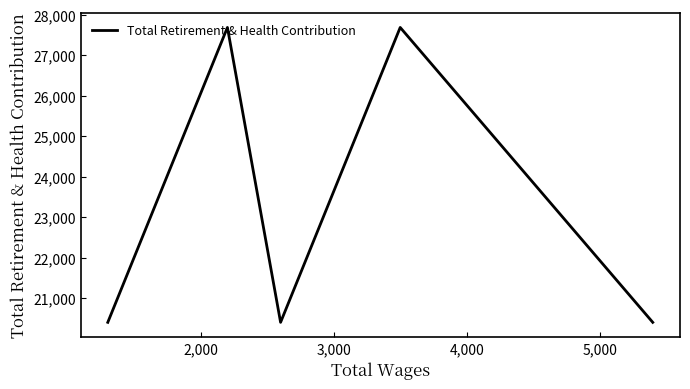

True or false: the data has more than 2 interior local peaks.

False